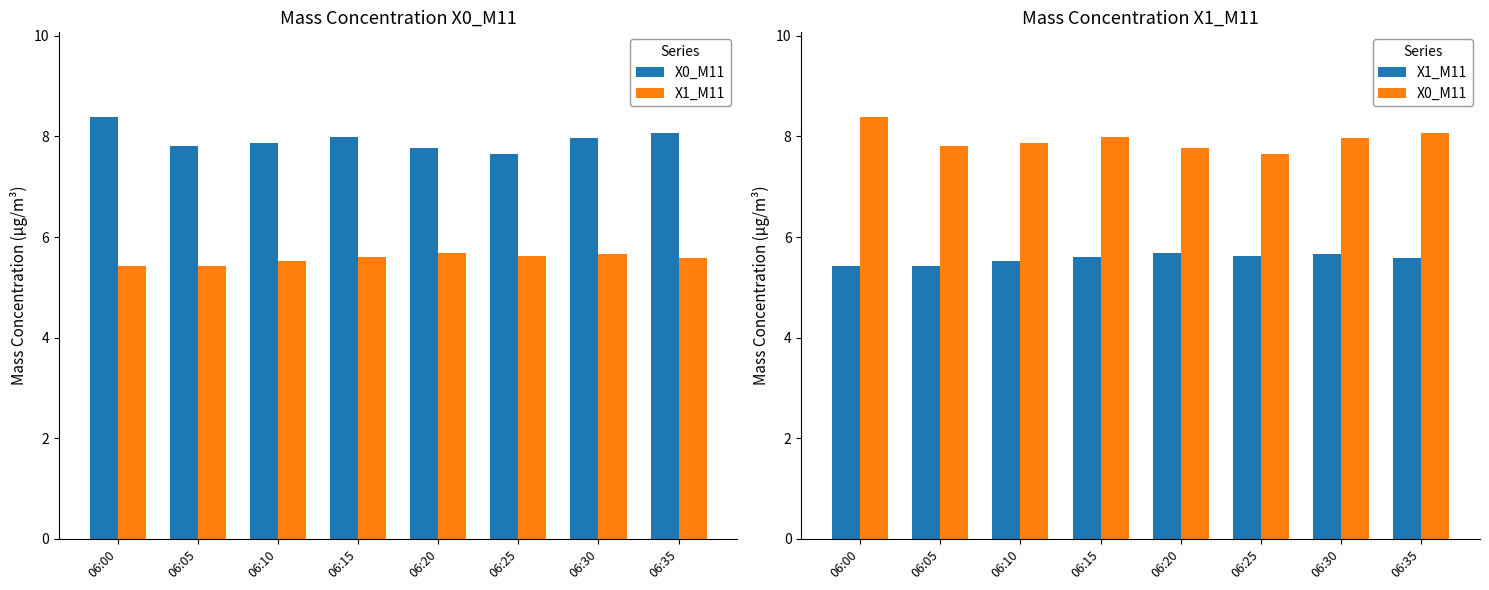

How many X1_M11 values are between 5 and 6?

8